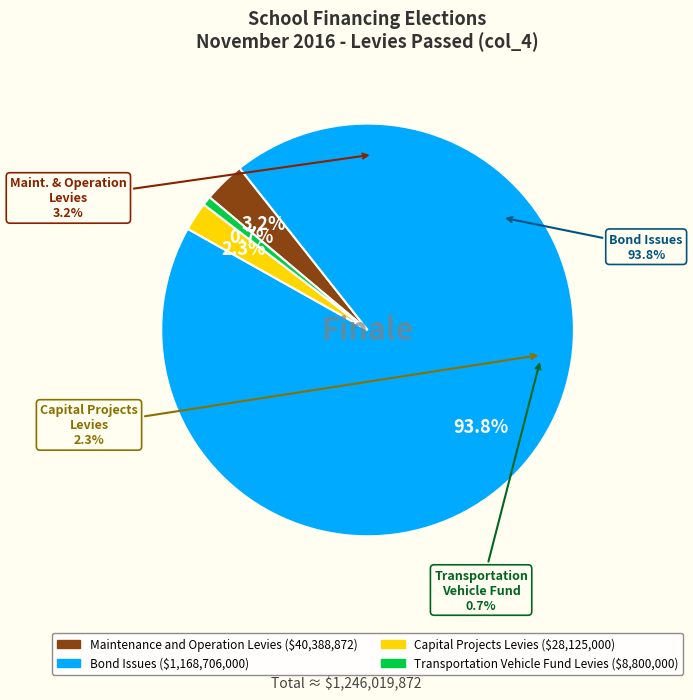

How many slices are in this pie chart?

4